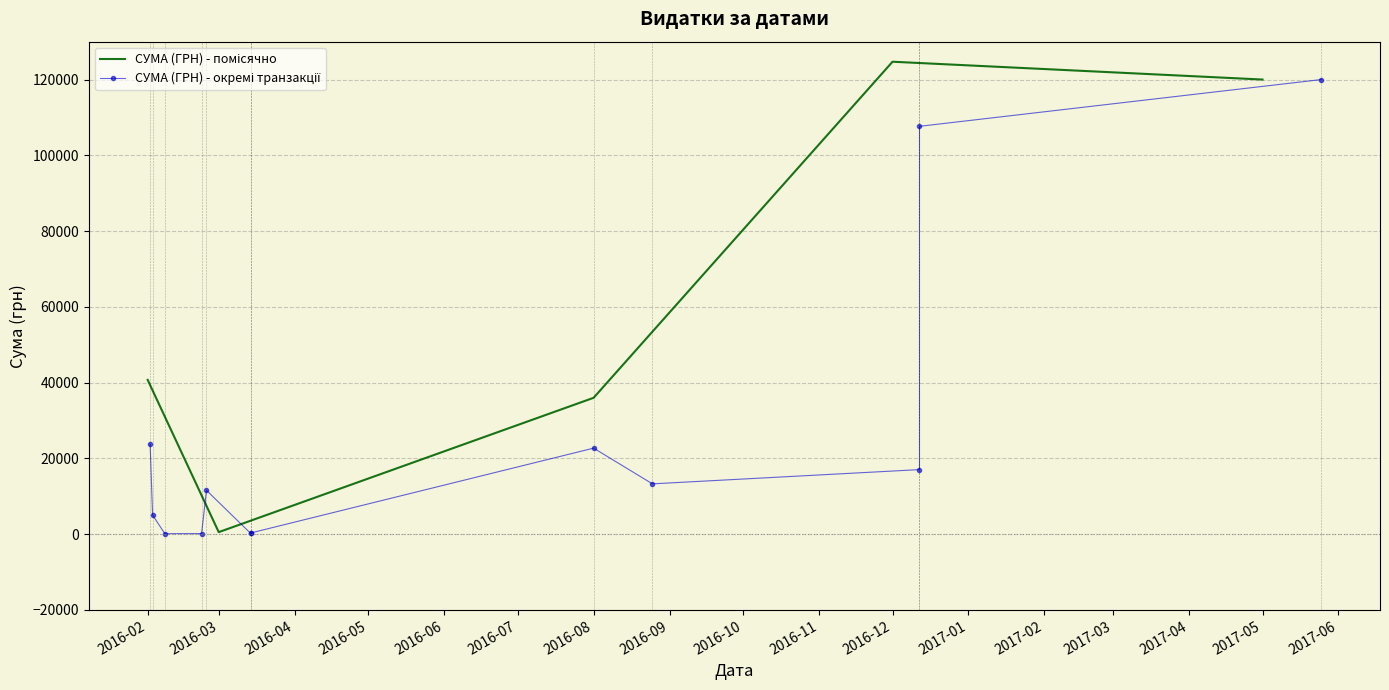

What is the ratio of the value at 1 to the value at 5?

73.6